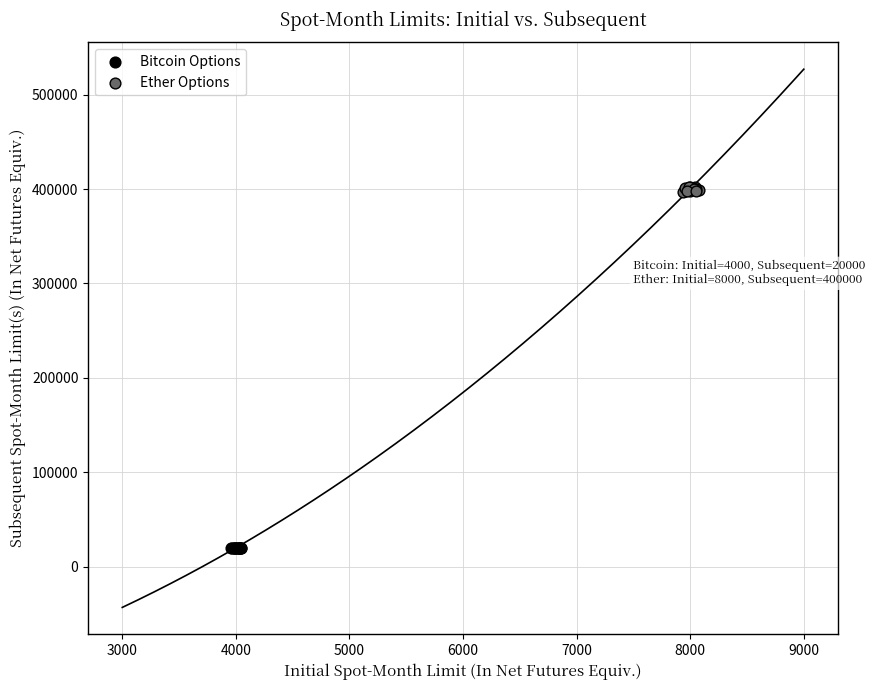

Which series has the largest Y range (max minus min)?

Ether Options